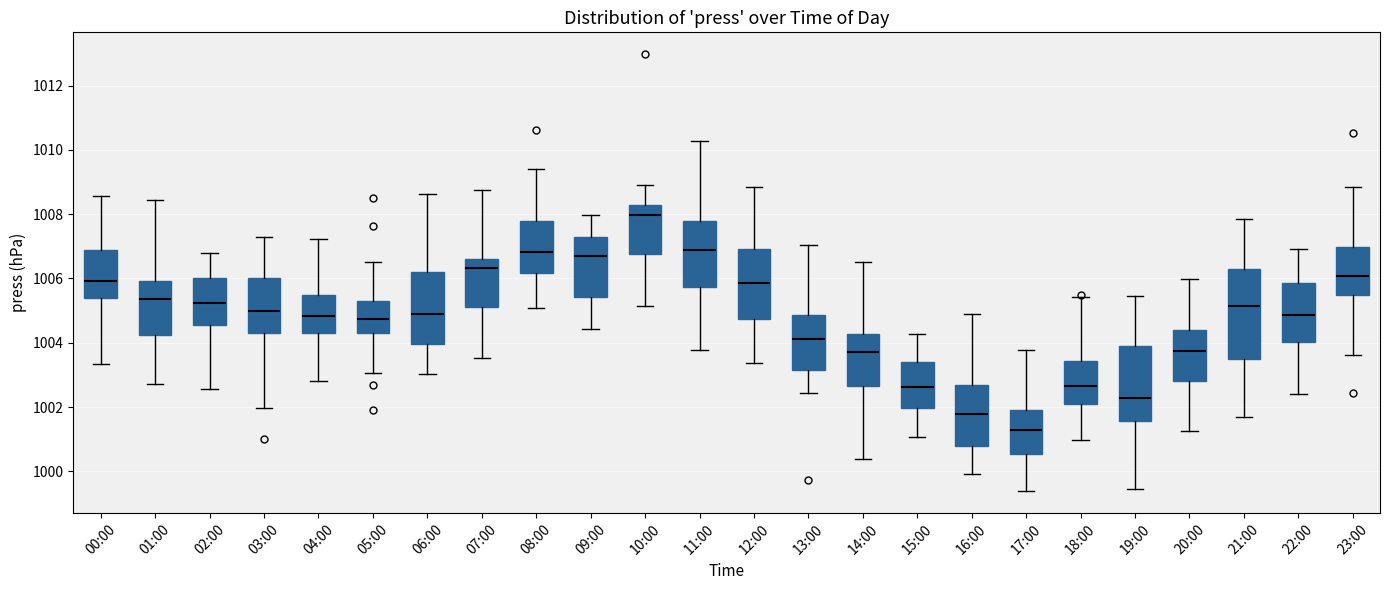

Where does the lower whisker of the box for 01:00 end on the y-axis? The values are not printed on the chart, so give them approximately, as read against the axis.

1002.8